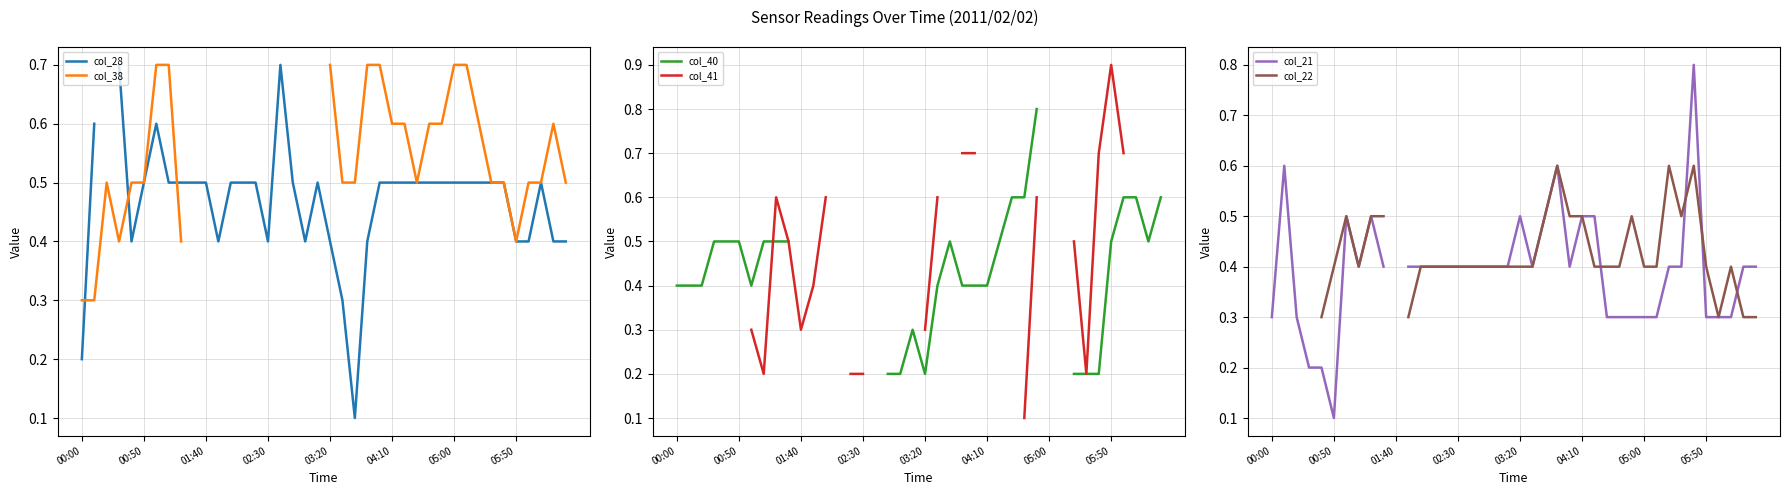

What is the value of the col_22 point at the 8th from the left?

0.4